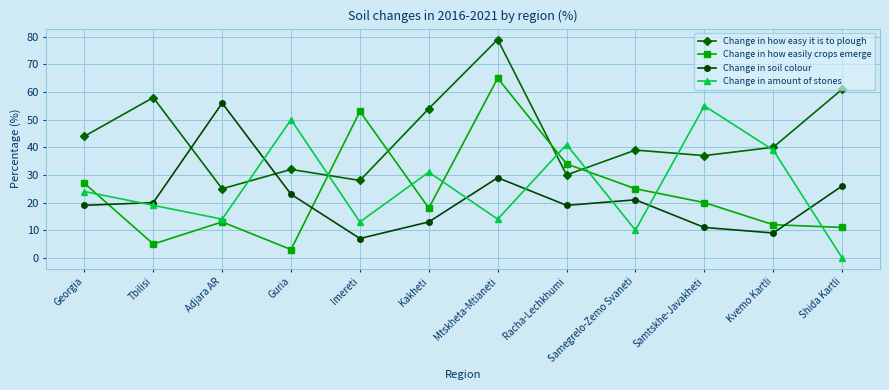

How many lines are shown in the chart?

4